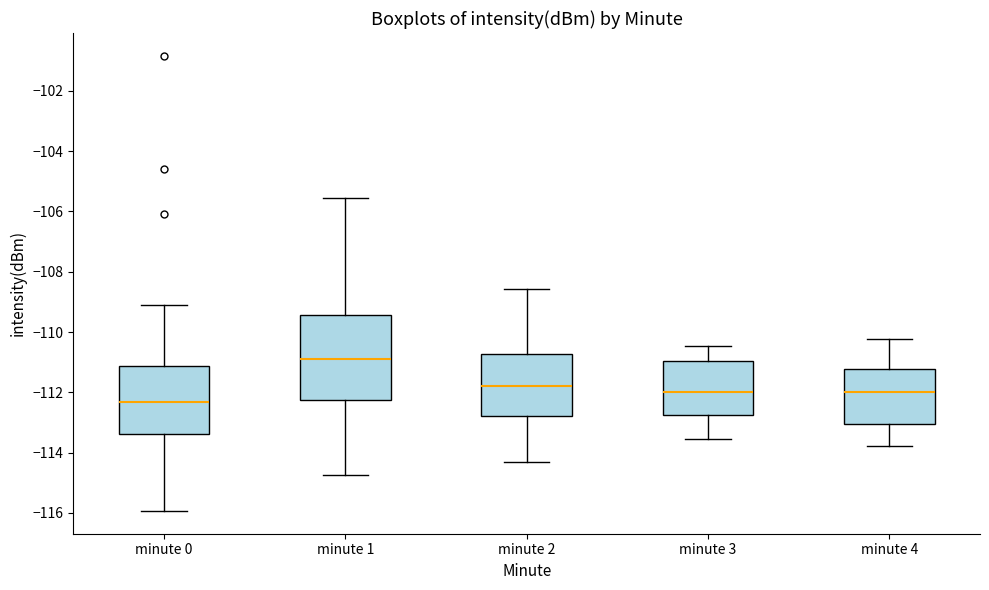

Reading left to right, transcribe this box plot: for each box, give where its median line is, the range the box spans, and where its two whiskers end, as read against the y-axis. The values are not printed on the chart, so give them approximately, as read against the axis.

minute 0: median -112.4, box -113.4 to -111.2, whiskers -116.0 to -109.2
minute 1: median -110.8, box -112.2 to -109.4, whiskers -114.8 to -105.6
minute 2: median -111.8, box -112.8 to -110.8, whiskers -114.4 to -108.6
minute 3: median -112.0, box -112.8 to -111.0, whiskers -113.6 to -110.4
minute 4: median -112.0, box -113.0 to -111.2, whiskers -113.8 to -110.2